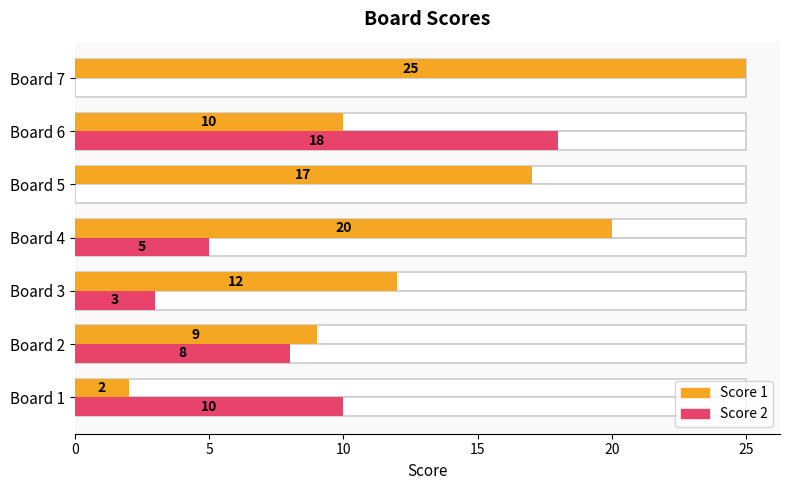

How many distinct data groups are displayed?

2